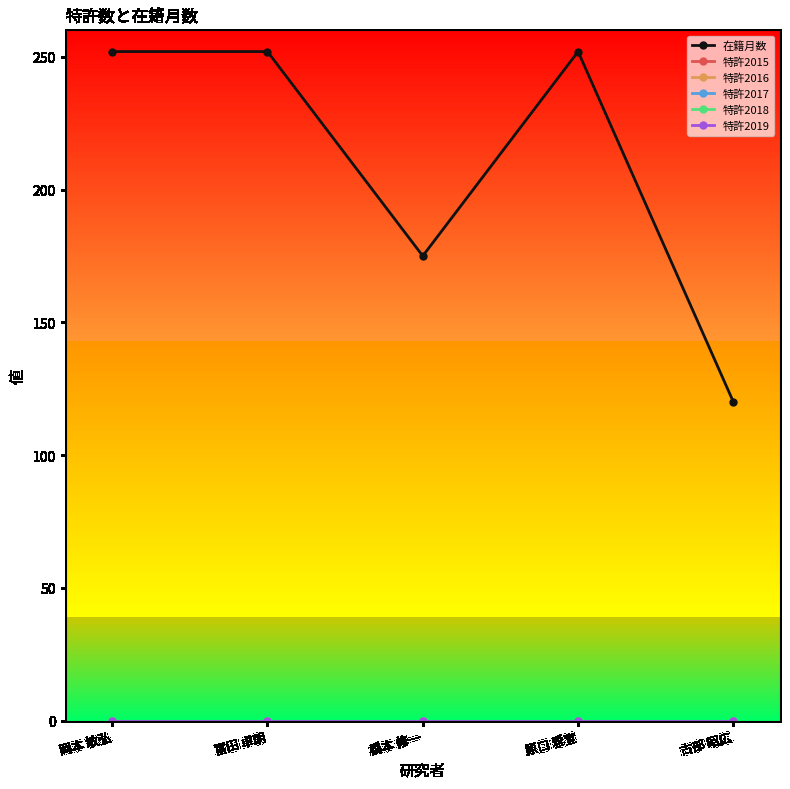

Reading right to left, list all the values displayed in this chart.

在籍月数: 古部 昭広=120	原口 雅宣=252	橋本 修一=175	富田 卓朗=252	岡本 敏弘=252
特許2015: 古部 昭広=0	原口 雅宣=0	橋本 修一=0	富田 卓朗=0	岡本 敏弘=0
特許2016: 古部 昭広=0	原口 雅宣=0	橋本 修一=0	富田 卓朗=0	岡本 敏弘=0
特許2017: 古部 昭広=0	原口 雅宣=0	橋本 修一=0	富田 卓朗=0	岡本 敏弘=0
特許2018: 古部 昭広=0	原口 雅宣=0	橋本 修一=0	富田 卓朗=0	岡本 敏弘=0
特許2019: 古部 昭広=0	原口 雅宣=0	橋本 修一=0	富田 卓朗=0	岡本 敏弘=0